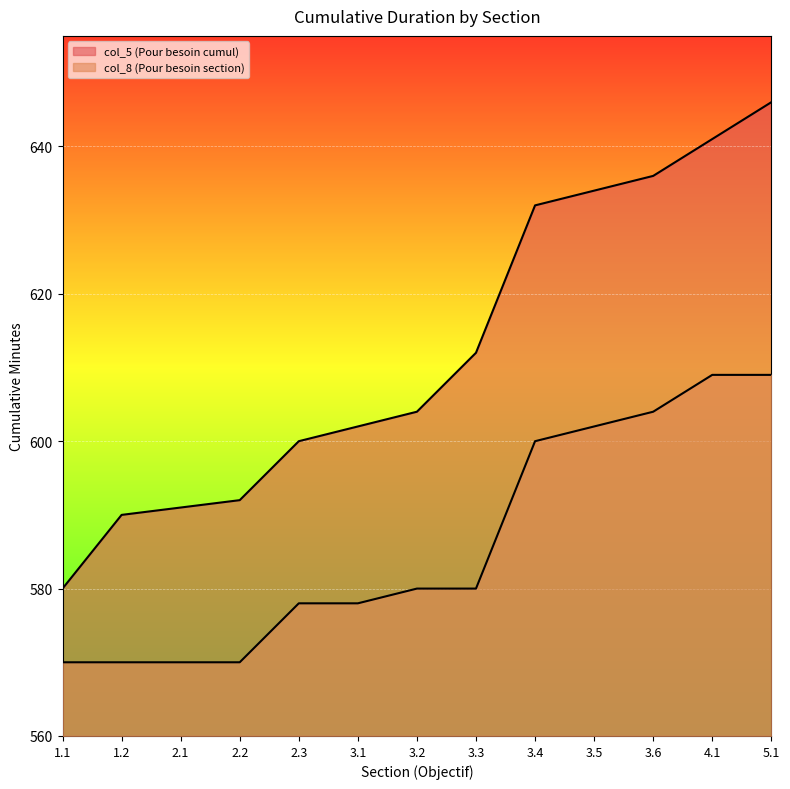

At which label is col_5 (Pour besoin cumul) closest to 613?

3.3